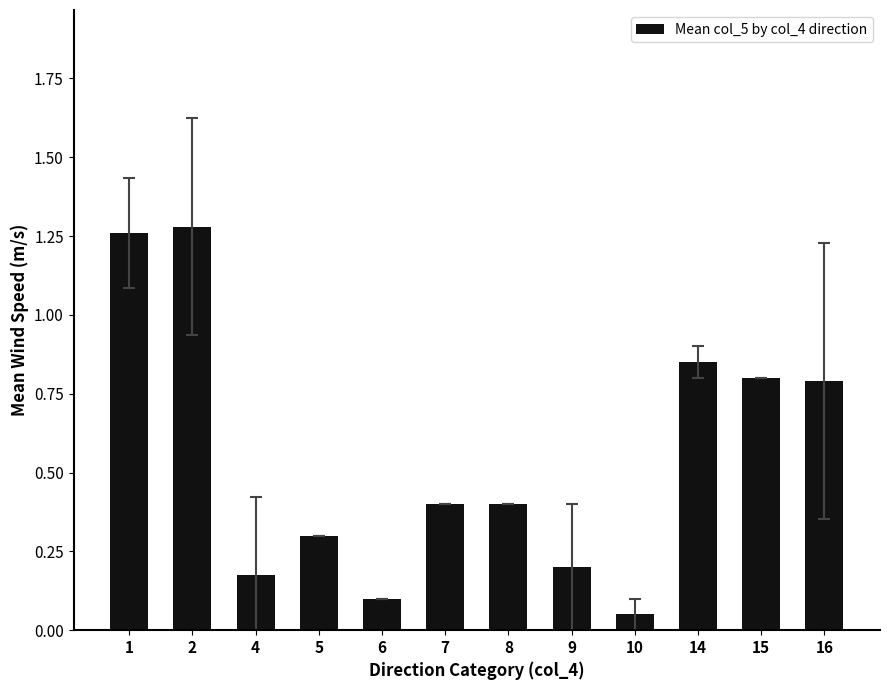

What is the sum of all values?

6.6